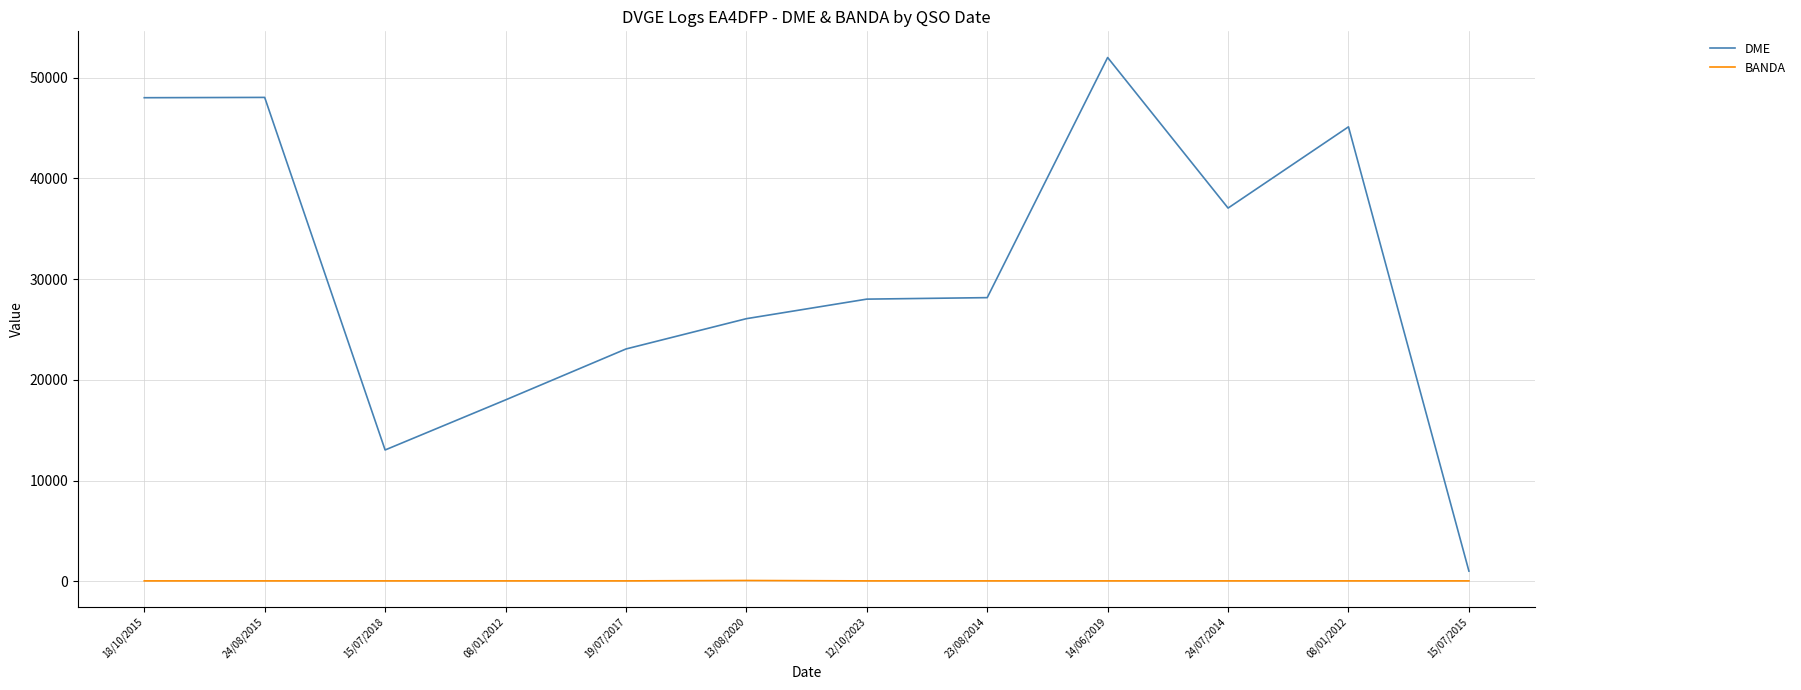

Does the chart display data point markers on the line(s)?

No